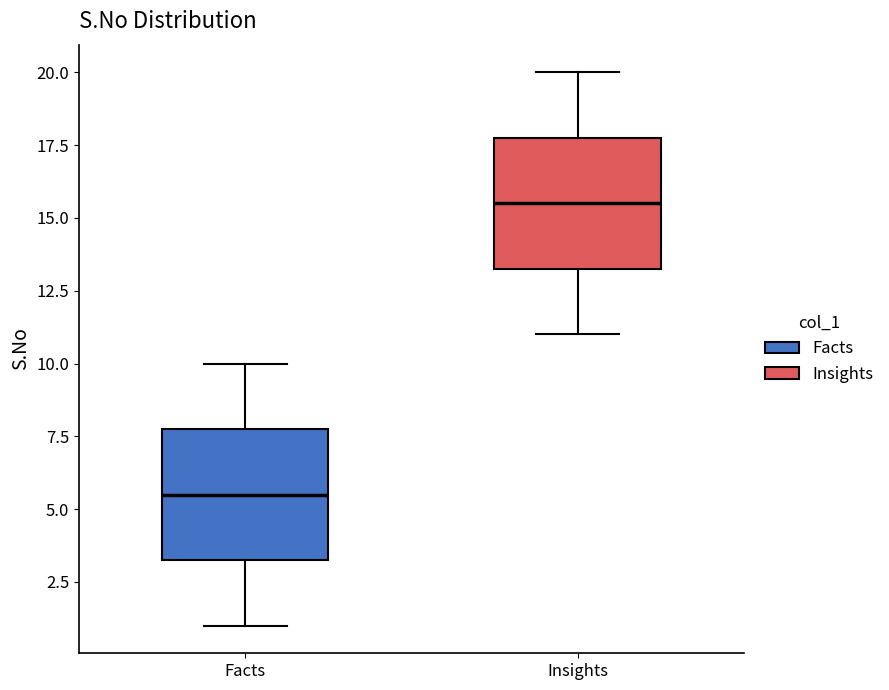

Where does the lower whisker of the box for Facts end on the y-axis? The values are not printed on the chart, so give them approximately, as read against the axis.

1.0